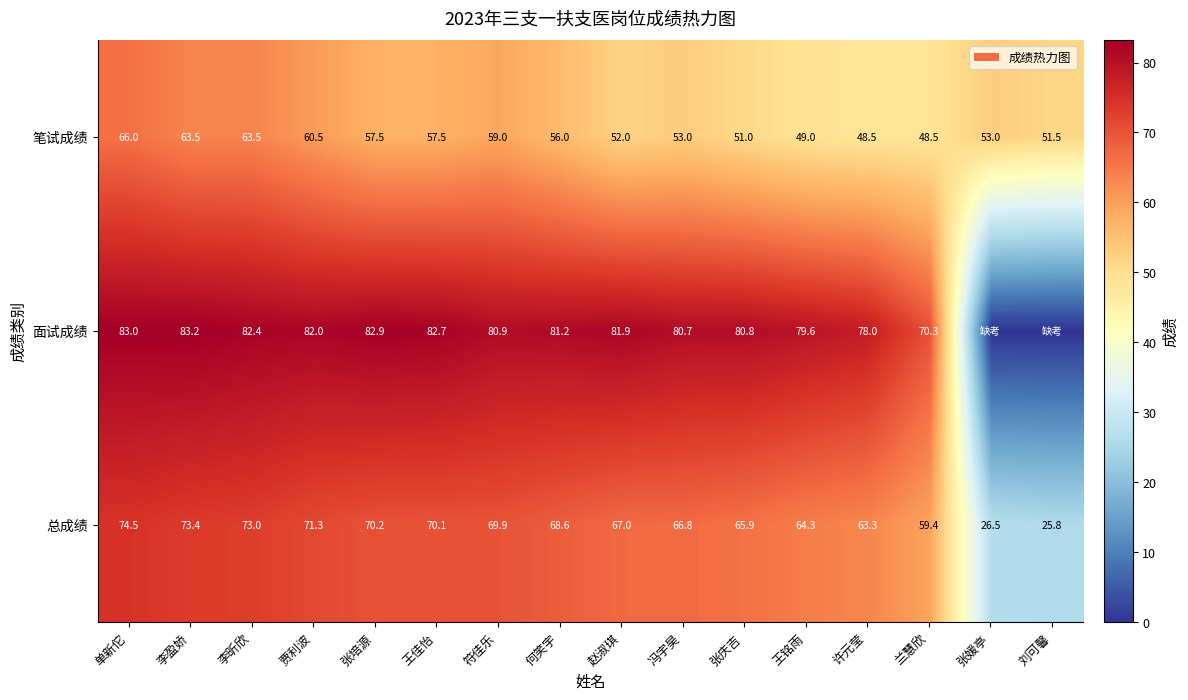

At which category is the sum across all series the highest?

单新佗